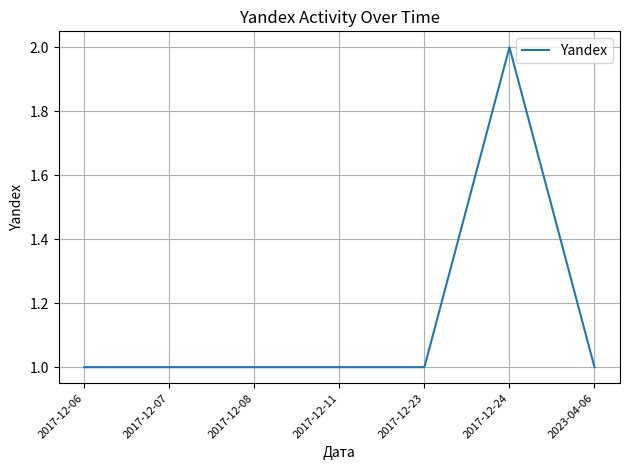

What position from the right is 2017-12-23?

3